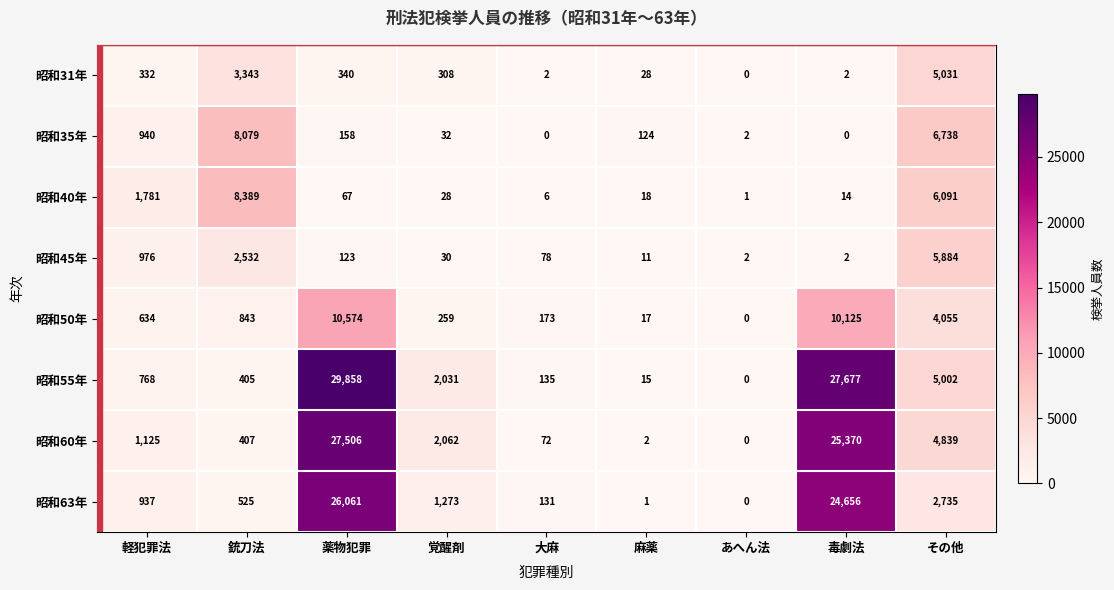

At which label does 昭和45年 first exceed 78?

軽犯罪法